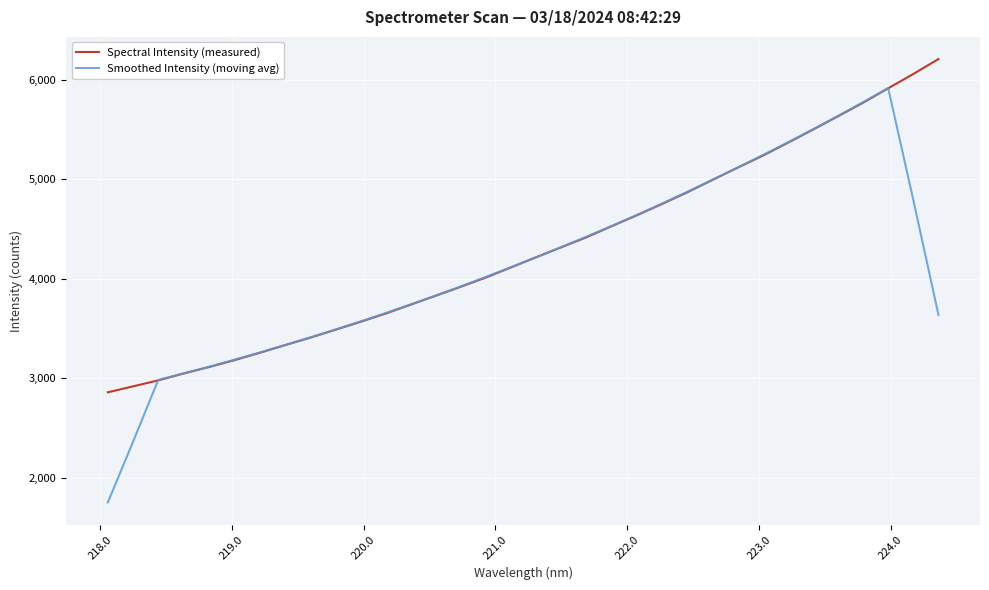

What is the minimum value for Smoothed Intensity (moving avg)?

1750.1